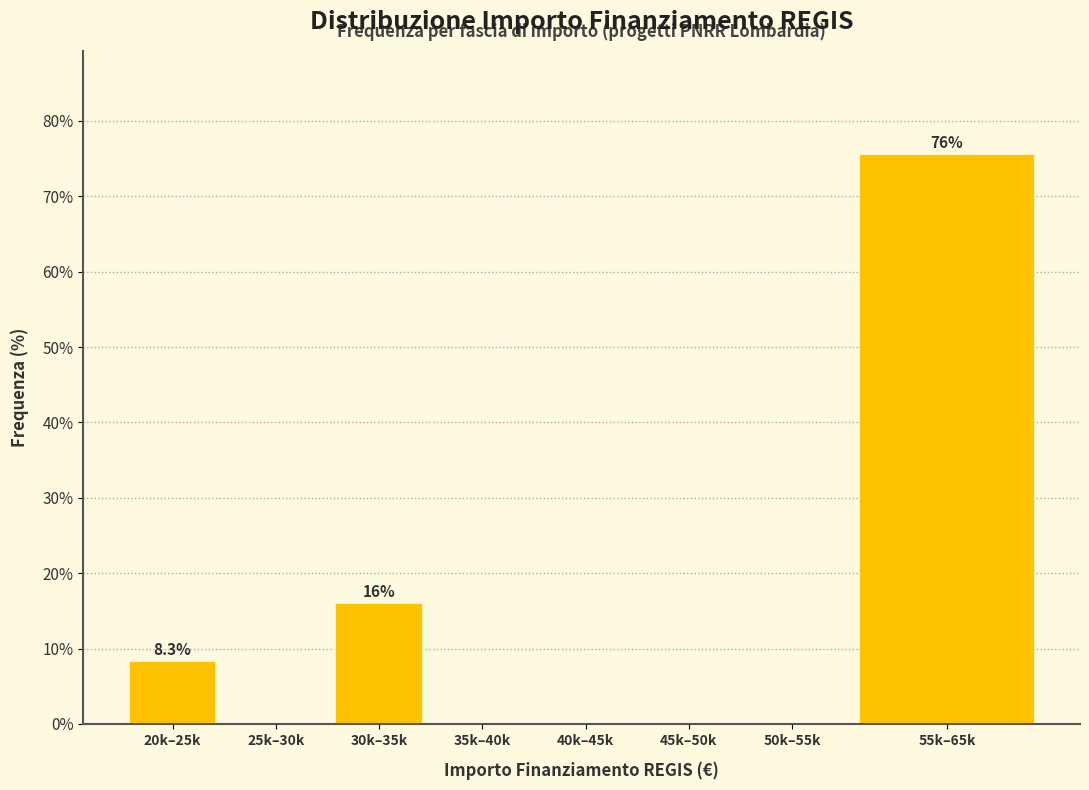

Reading left to right, extract all data points from this chart.

20k–25k=8.3	25k–30k=0.0	30k–35k=16.0	35k–40k=0.0	40k–45k=0.0	45k–50k=0.0	50k–55k=0.0	55k–65k=75.6